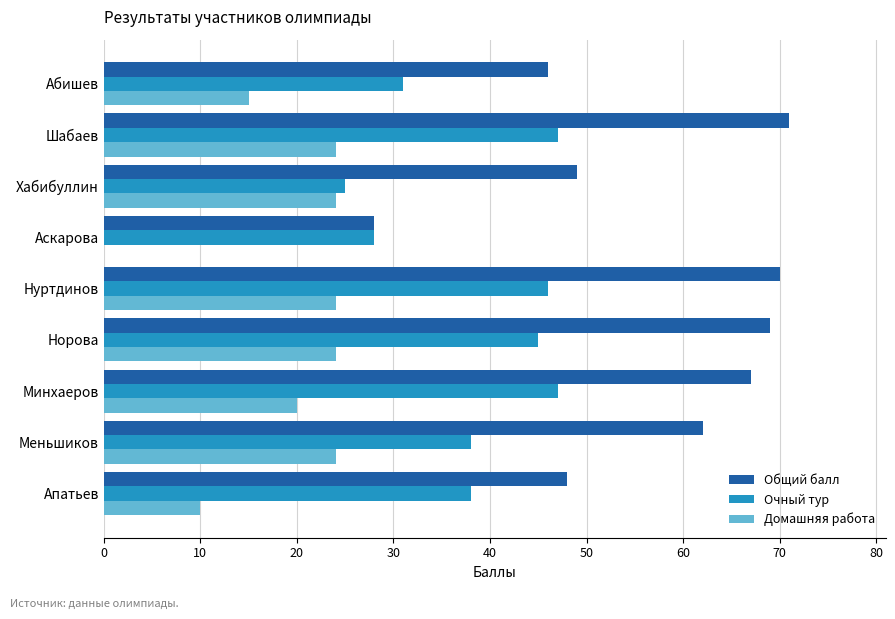

Which series has the largest total across all categories?

Общий балл